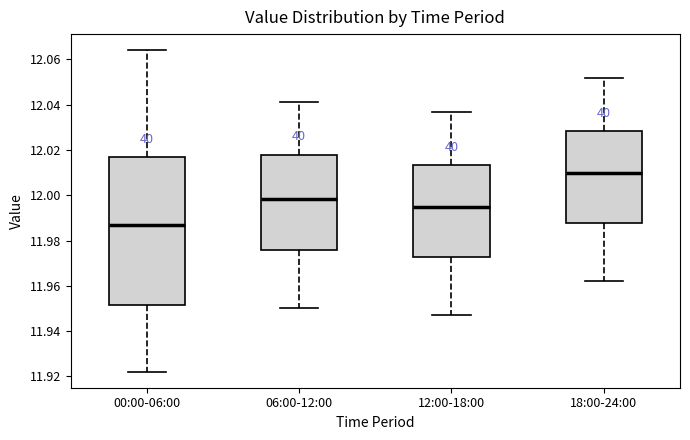

Where is the lower edge of the box for 00:00-06:00 on the y-axis? The values are not printed on the chart, so give them approximately, as read against the axis.

11.952